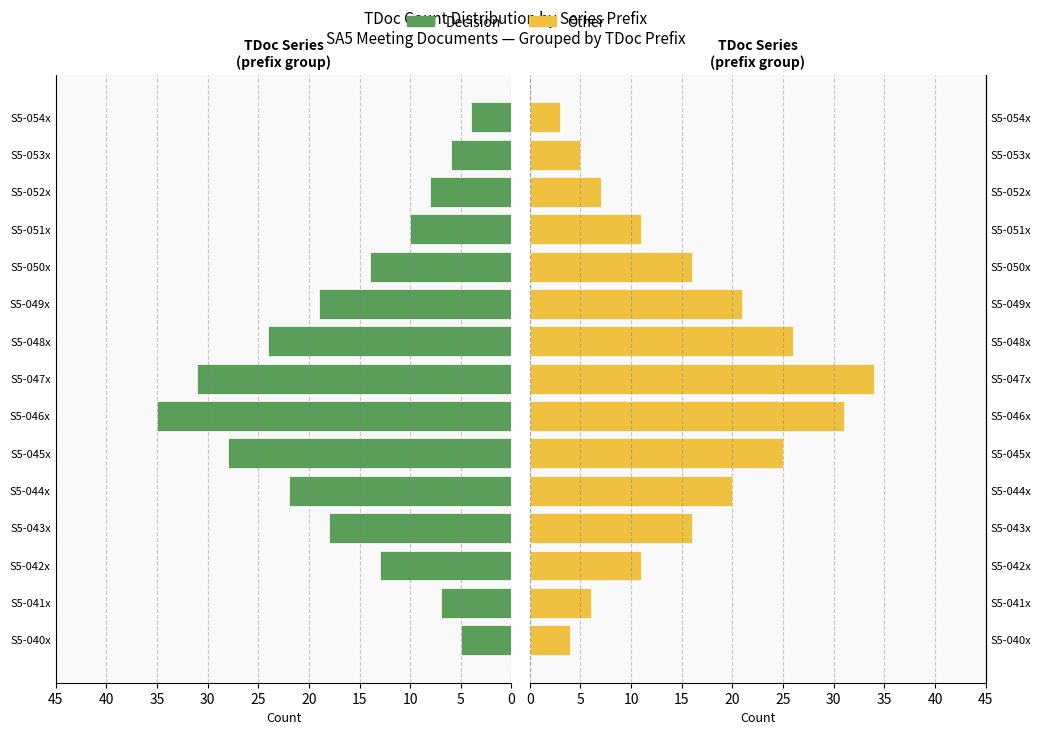

Count the number of data series in this chart.

2